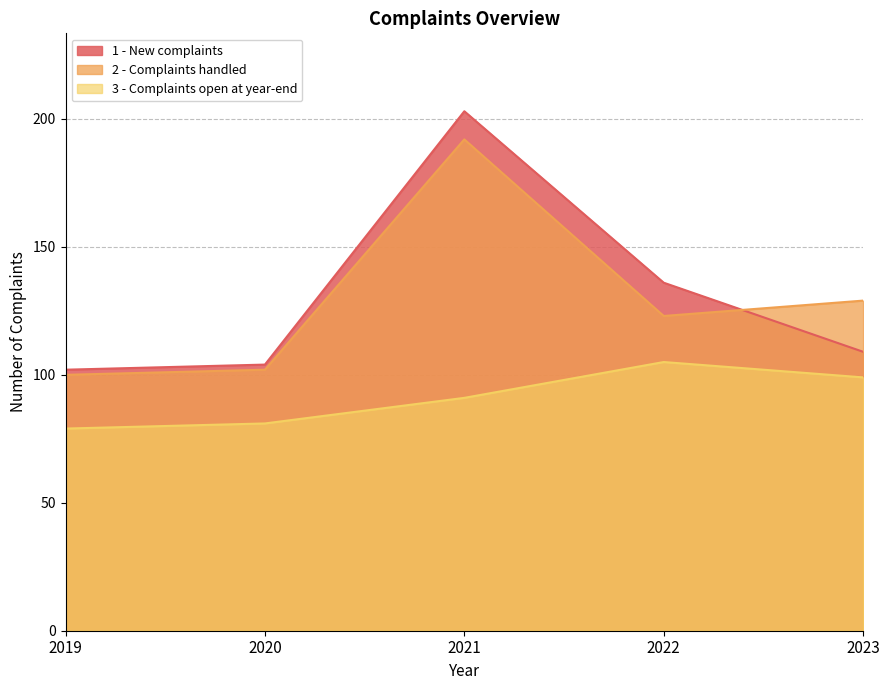

Which series has the largest total across all categories?

1 - New complaints